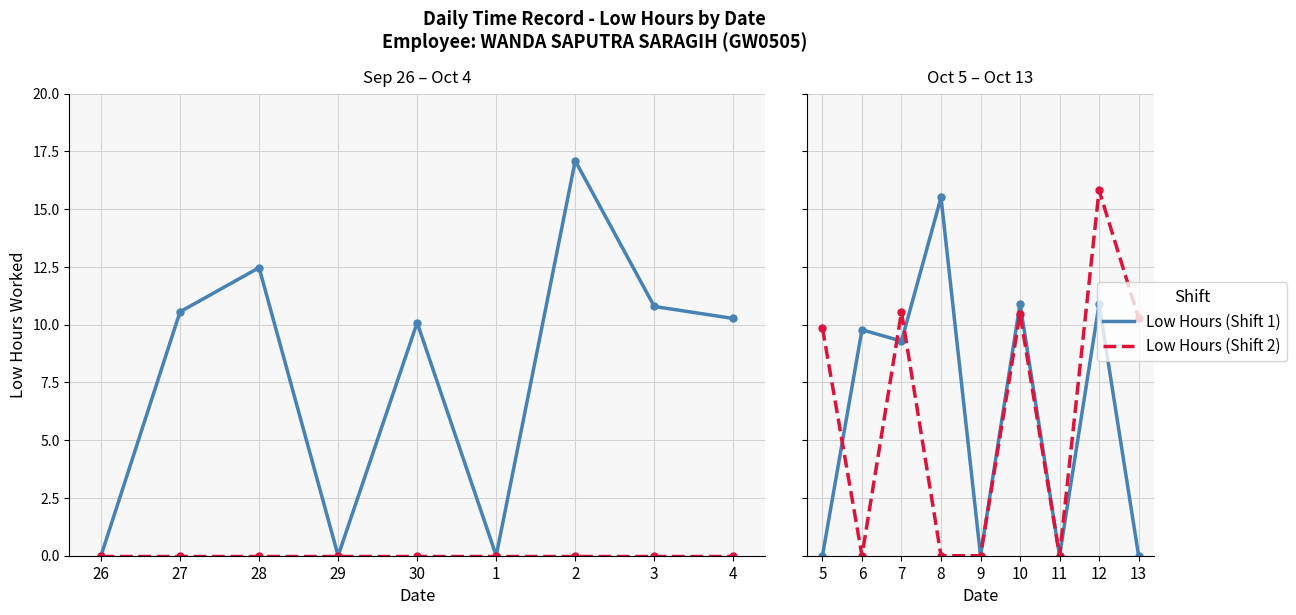

How many distinct data groups are displayed?

2